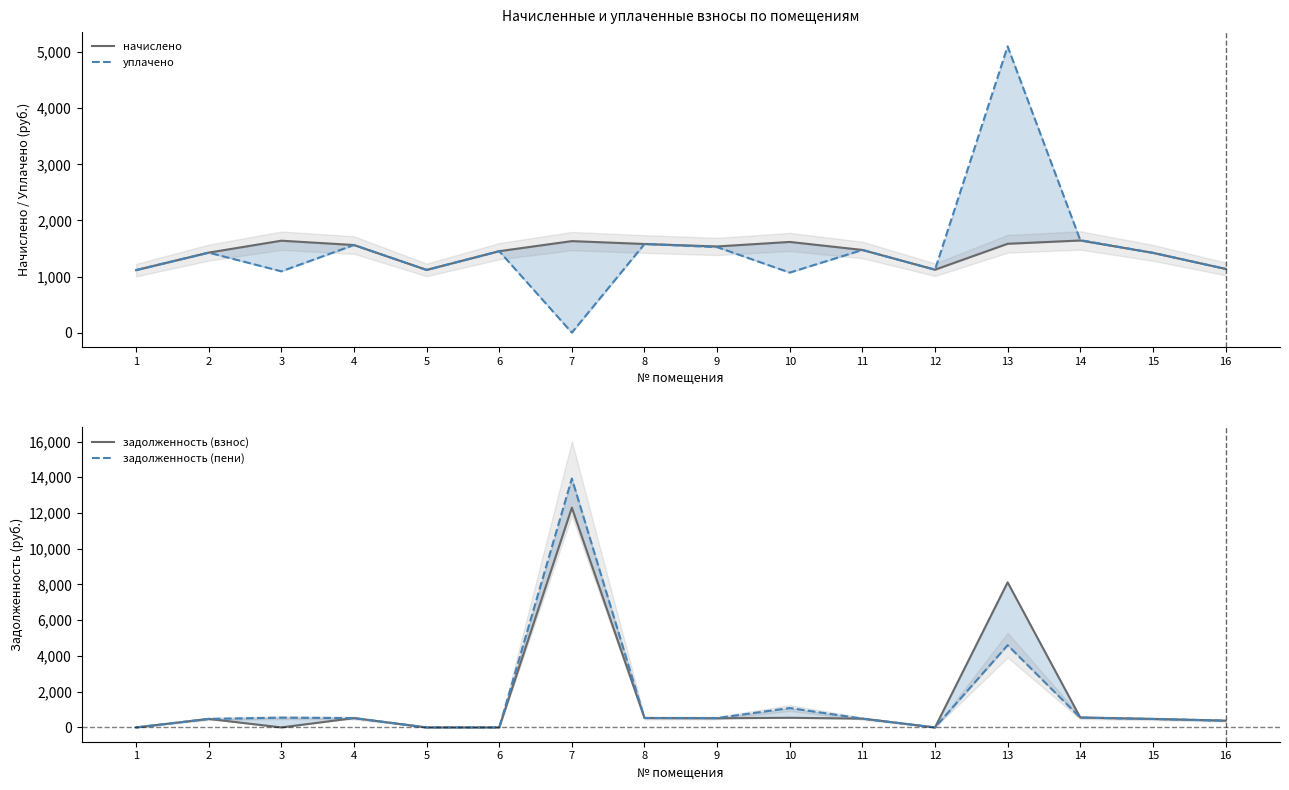

At 14, list the series in order from largest to smallest.

уплачено, начислено, задолженность (взнос), задолженность (пени)